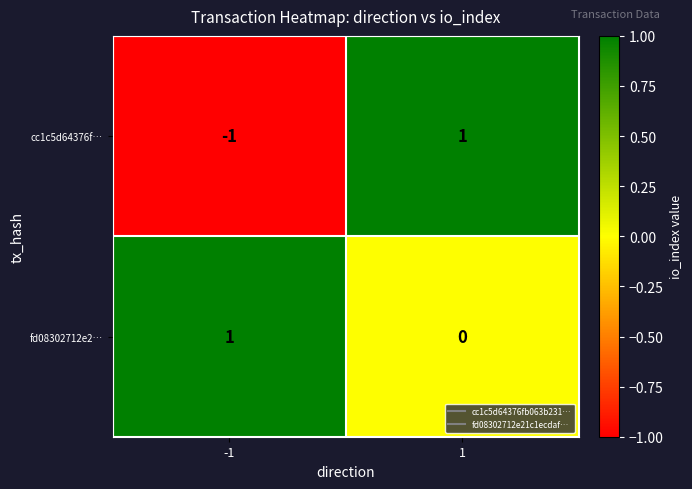

What is the minimum value shown in the chart?

-1